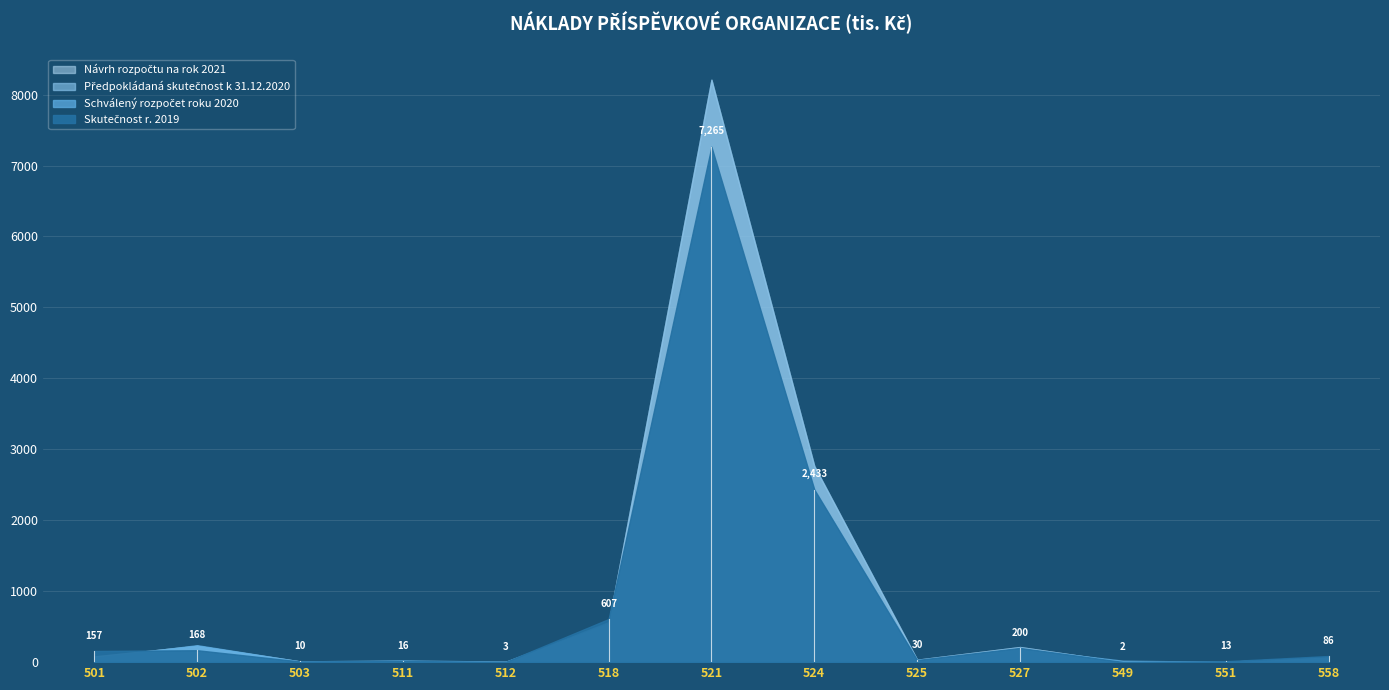

What are all the series names shown in the legend?

Skutečnost r. 2019, Schválený rozpočet roku 2020, Předpokládaná skutečnost k 31.12.2020, Návrh rozpočtu na rok 2021